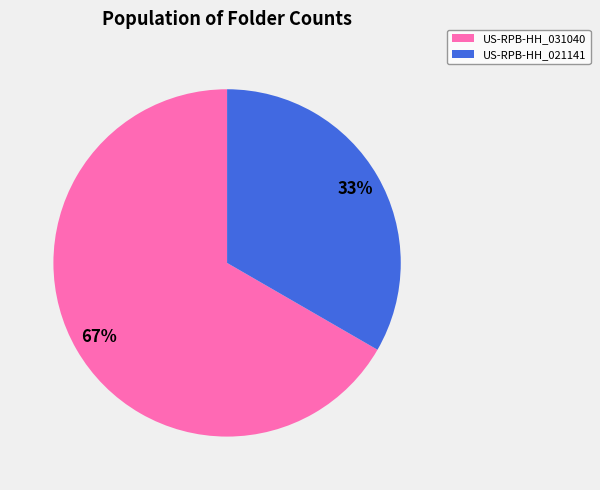

Is it true that US-RPB-HH_031040 is 72% of the pie?

False